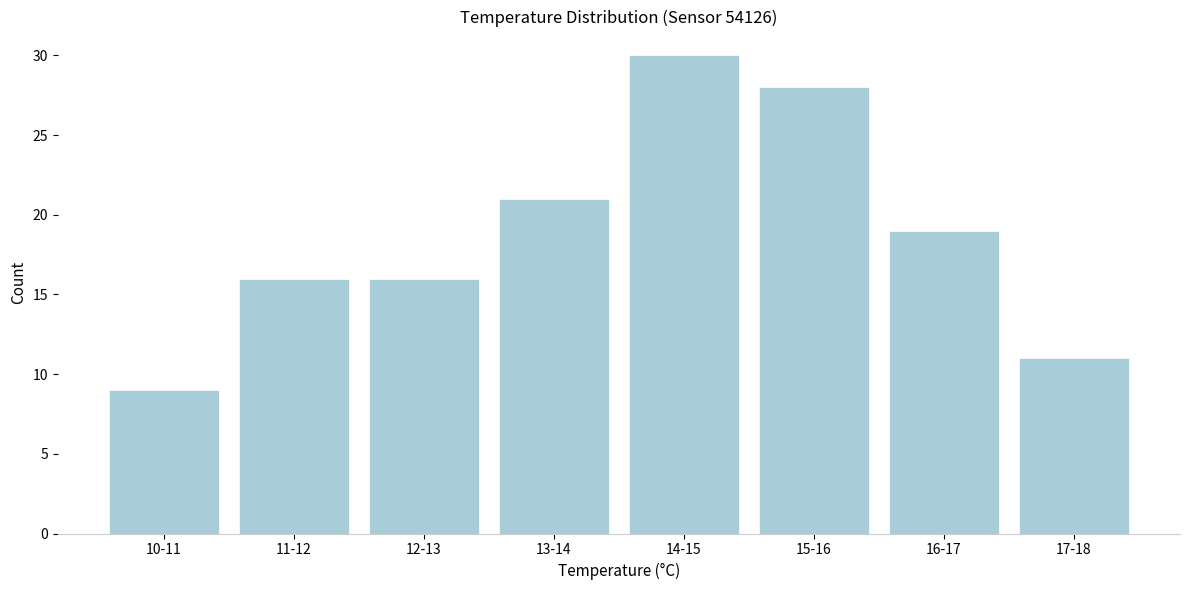

Reading right to left, transcribe all the data shown in this chart.

11	19	28	30	21	16	16	9